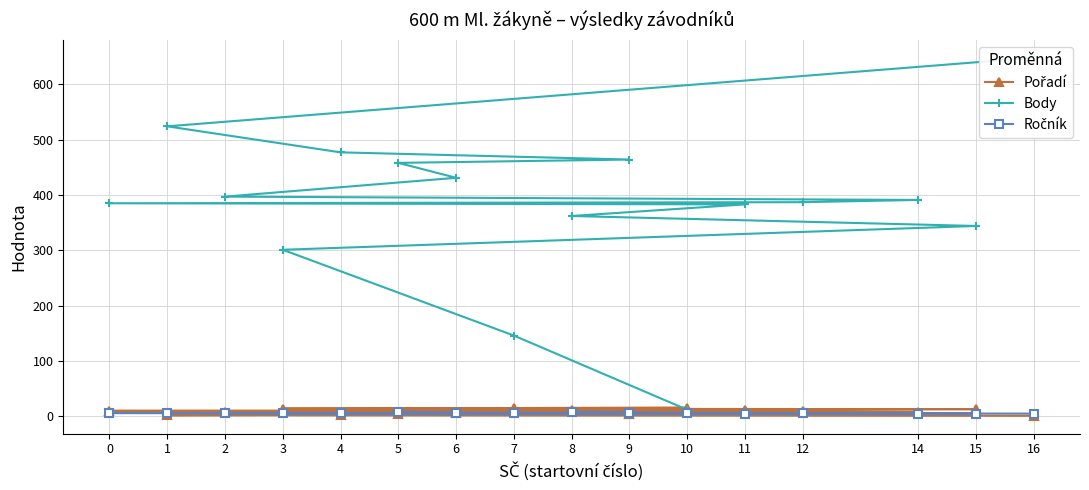

The Ročník series shows 2 at 3. True or false?

False